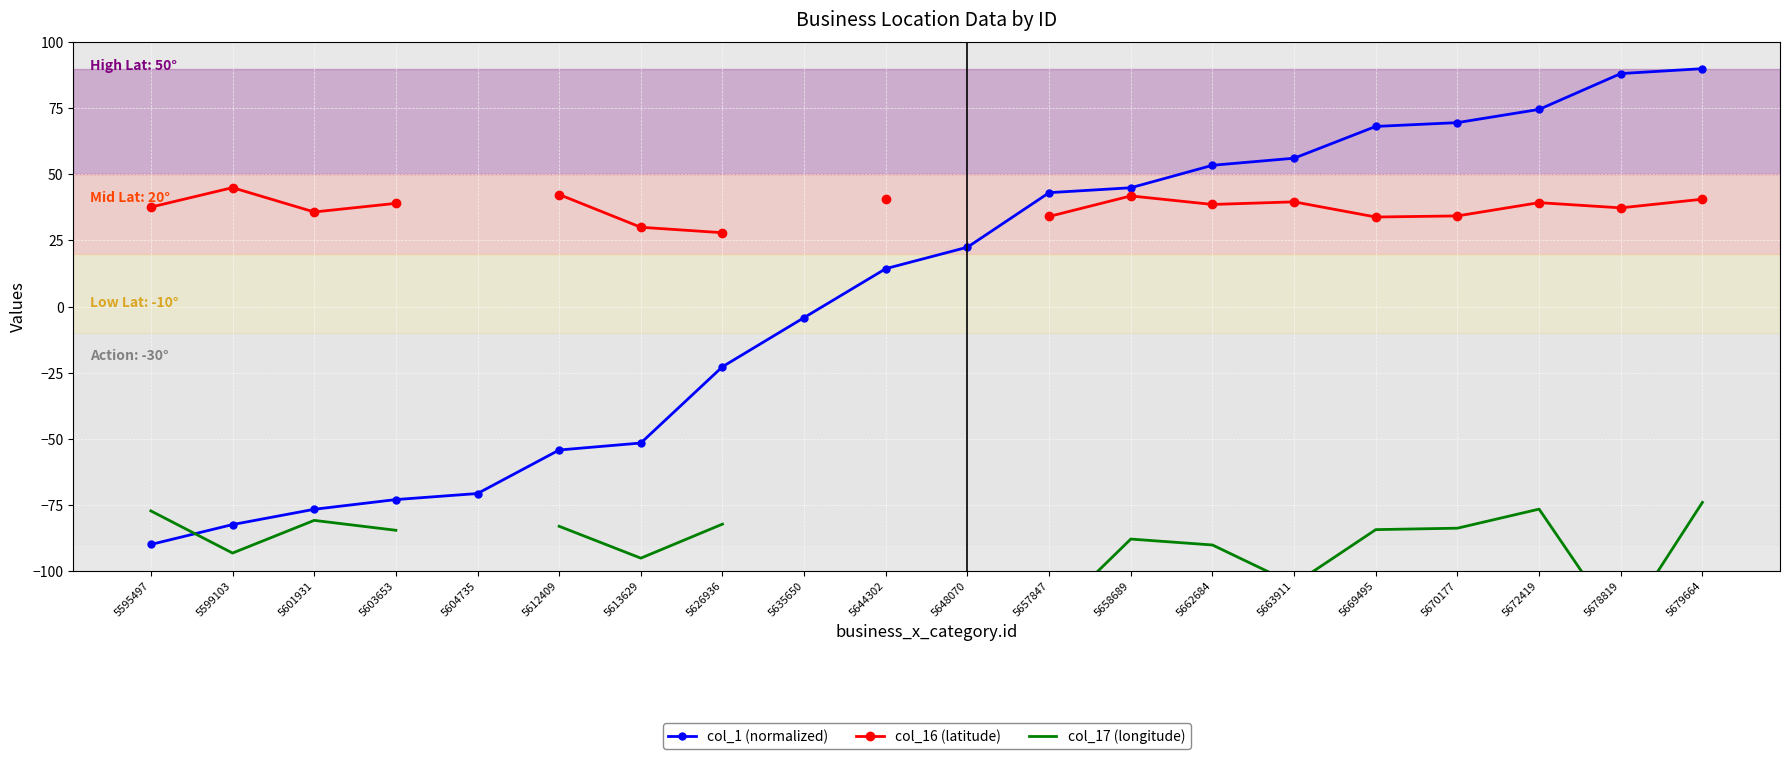

Is it true that col_1 (normalized) equals 14.3 at 5644302?

True